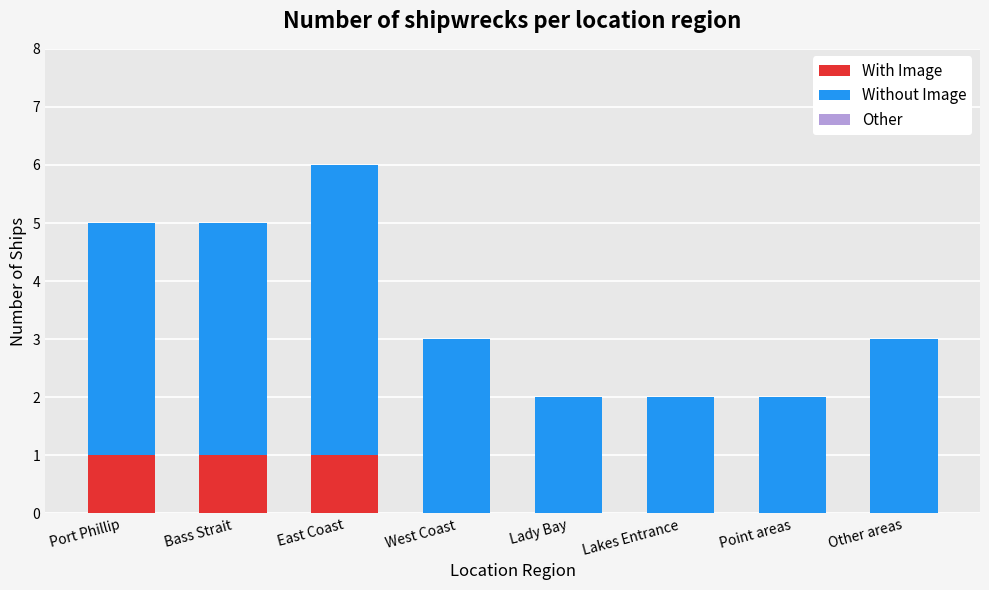

How many series are shown in this chart?

2